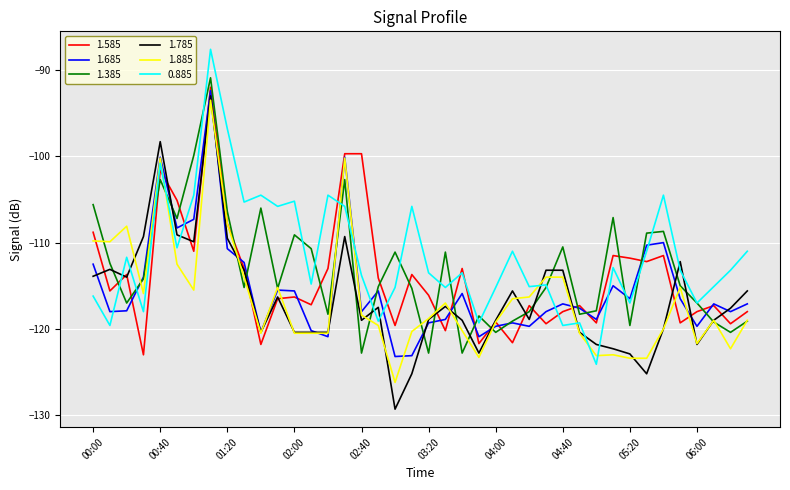

Which series ends up on top after the final intersection of 1.585 and 1.385?

1.585